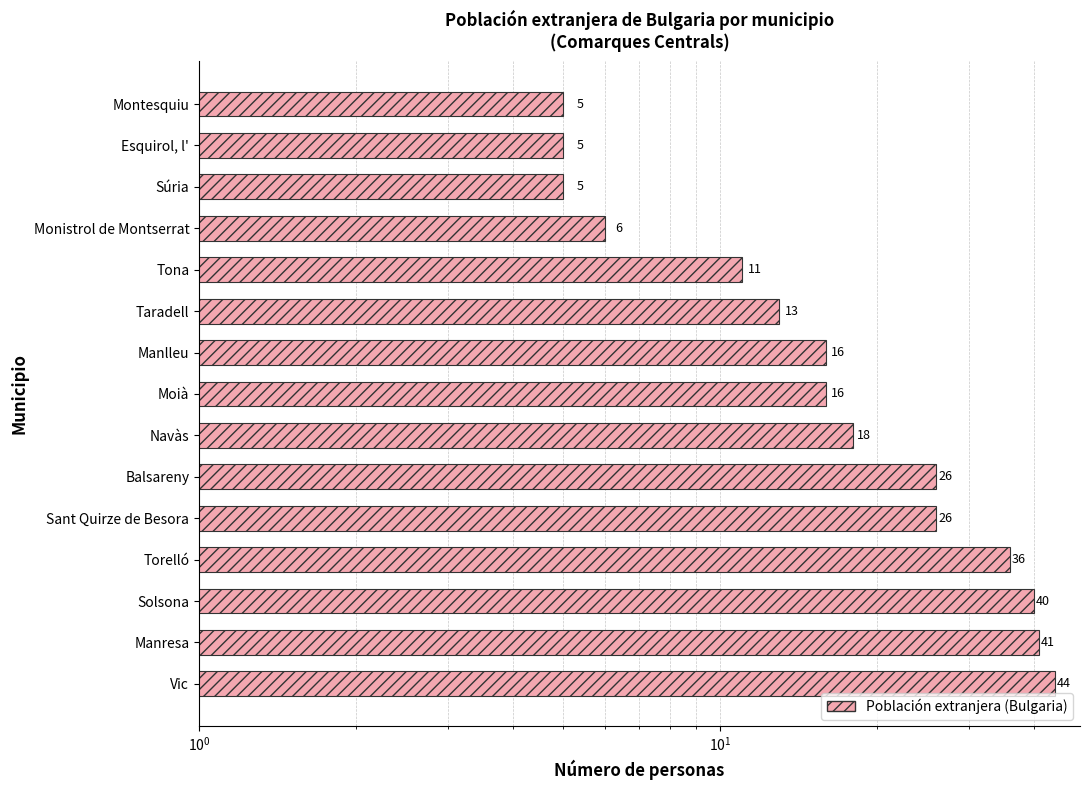

What is the minimum value shown in the chart?

5